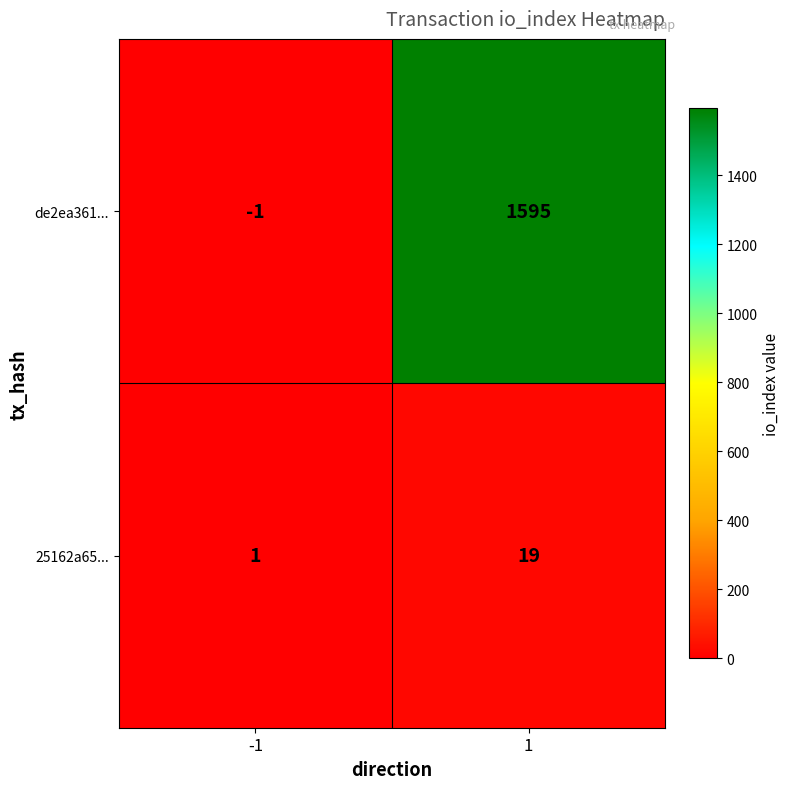

How many series are shown in this chart?

2